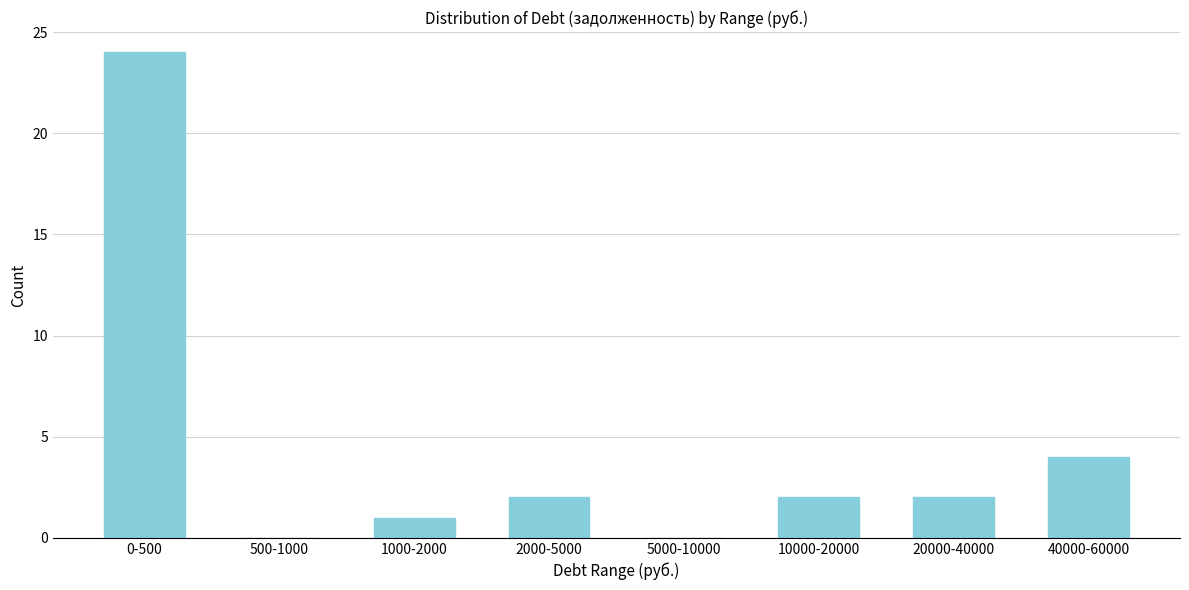

Reading right to left, transcribe all the data shown in this chart.

40000-60000=4	20000-40000=2	10000-20000=2	5000-10000=0	2000-5000=2	1000-2000=1	500-1000=0	0-500=24